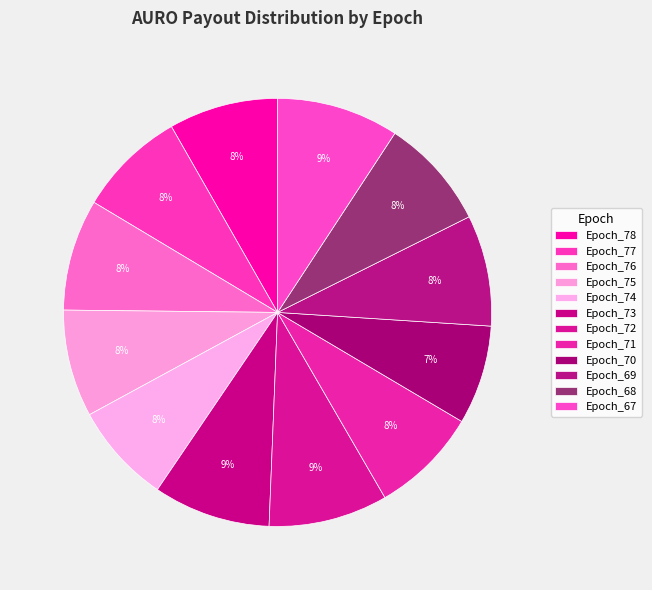

Count the number of slices in the pie.

12